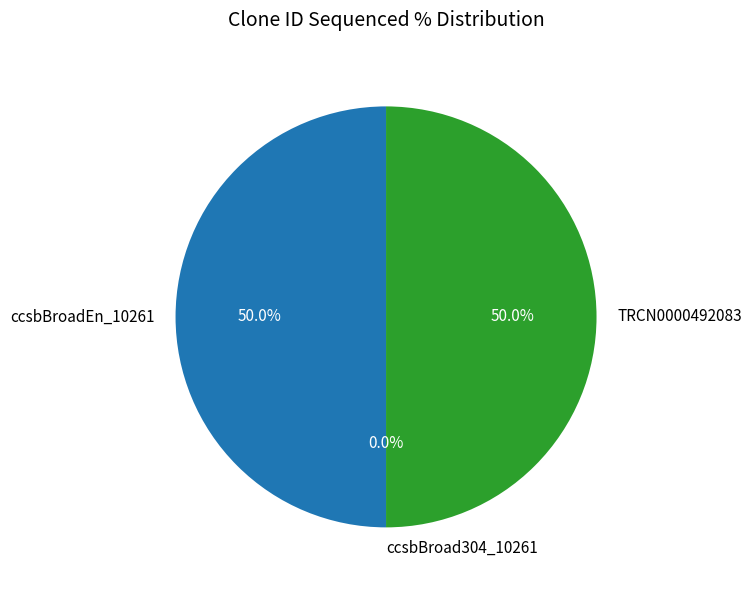

Is the sum of TRCN0000492083 and ccsbBroadEn_10261 greater than half?

Yes